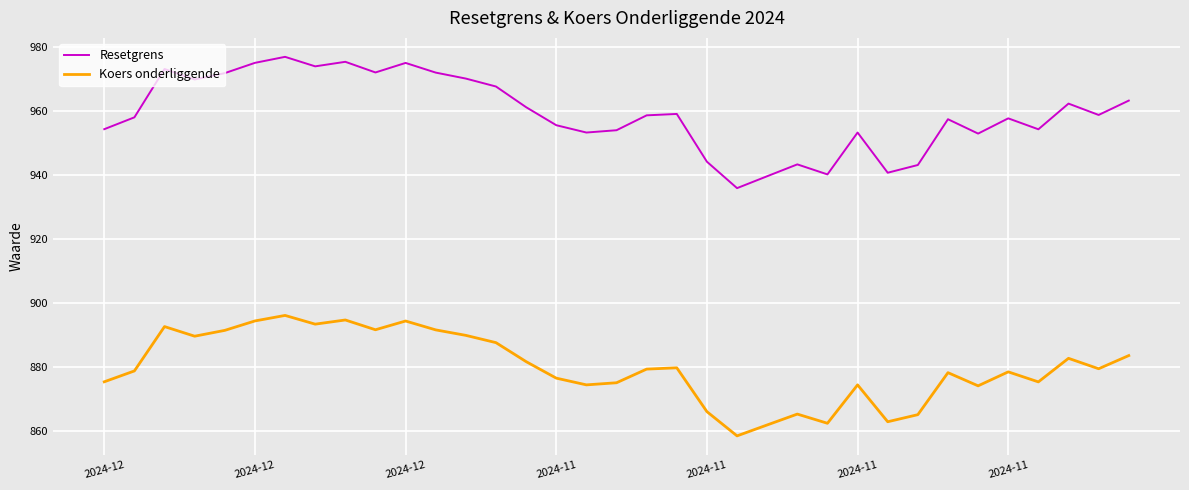

Which series has the largest total across all categories?

Resetgrens